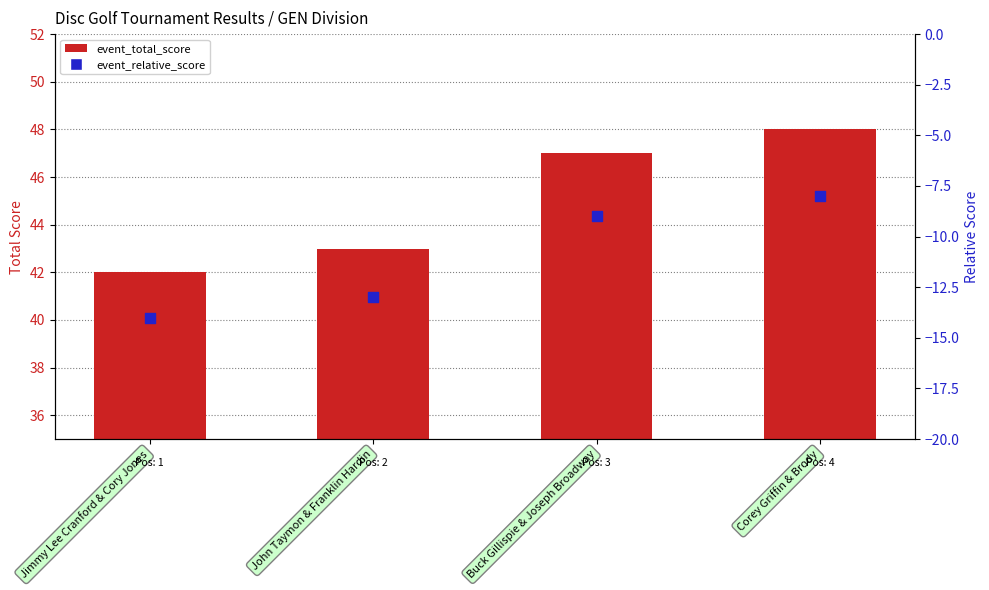

Which series has the largest total across all categories?

event_total_score